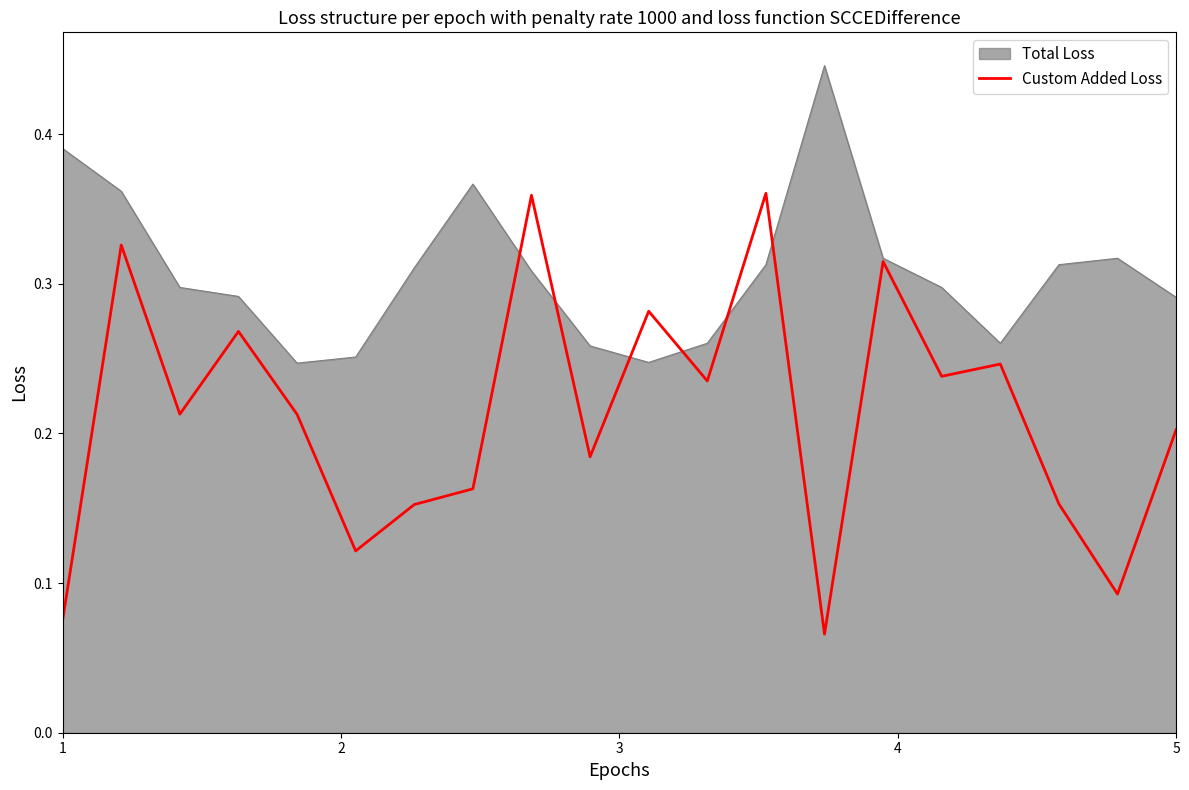

Which series has the largest range (max minus min)?

Custom Added Loss